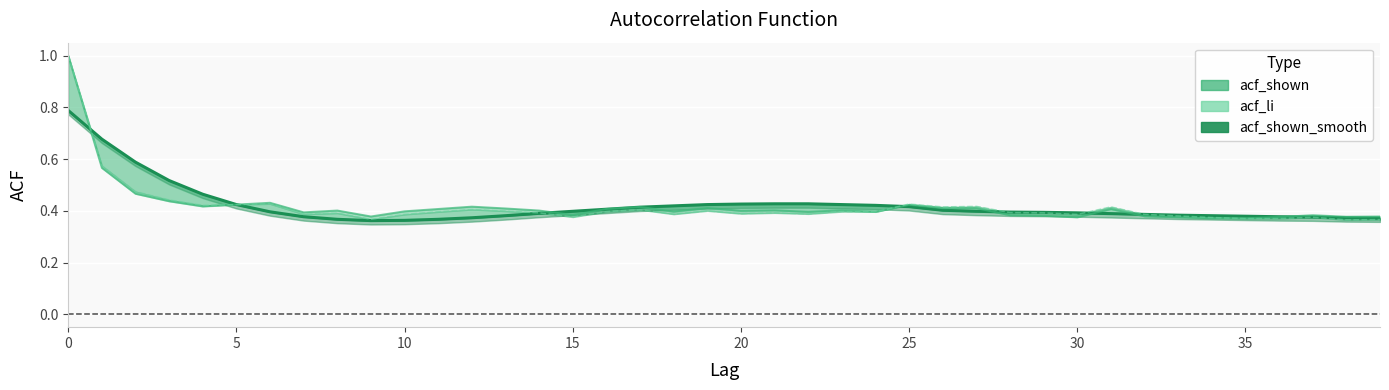

Does the chart display data point markers on the line(s)?

No